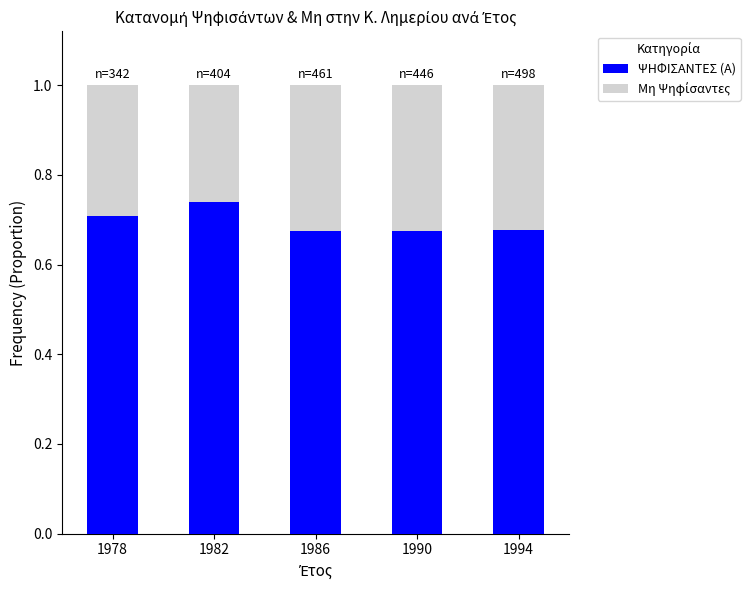

What is the sum of all ΨΗΦΙΣΑΝΤΕΣ (Α) values?

3.5